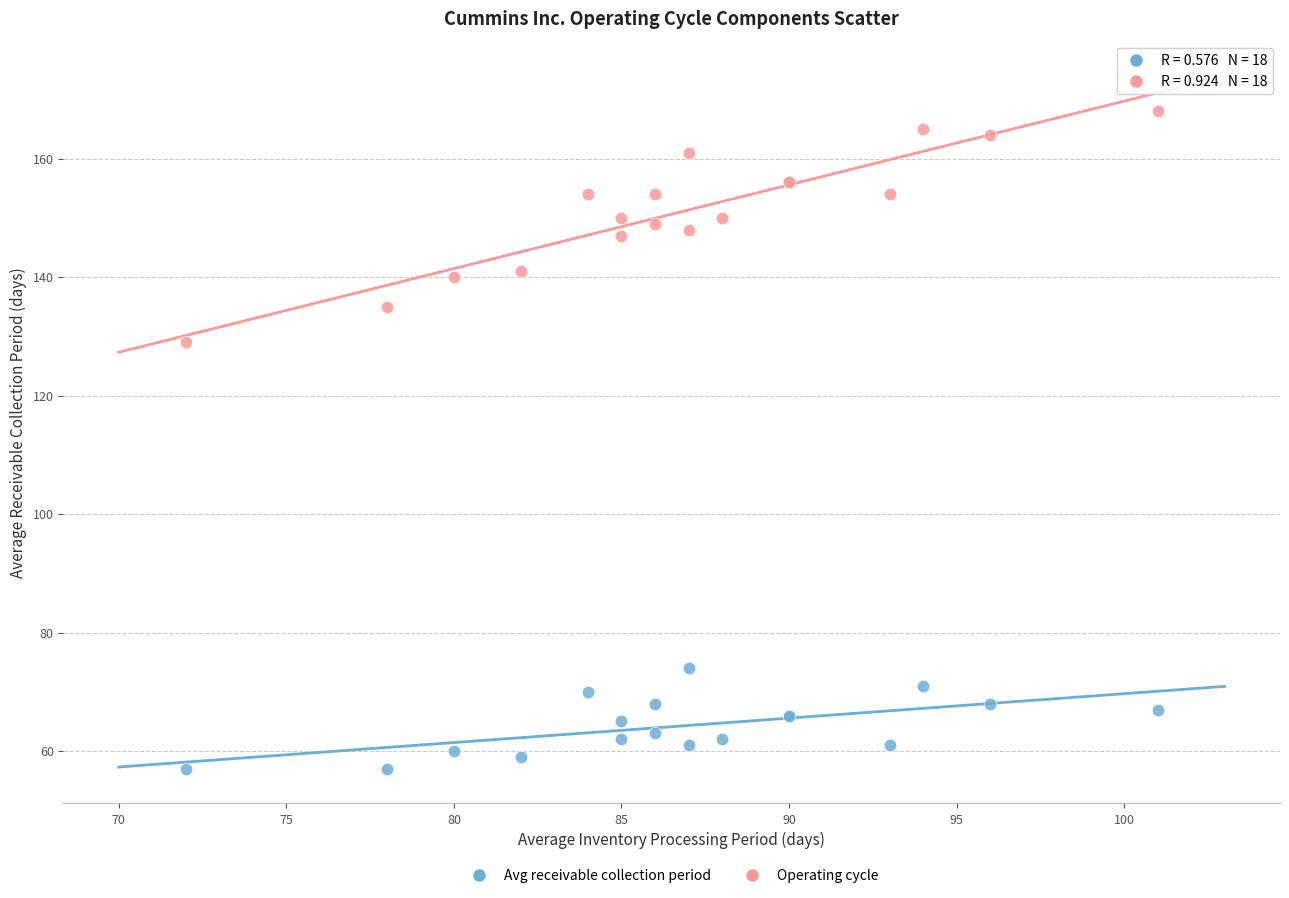

Across all series, what Y value is closest to 112?

129